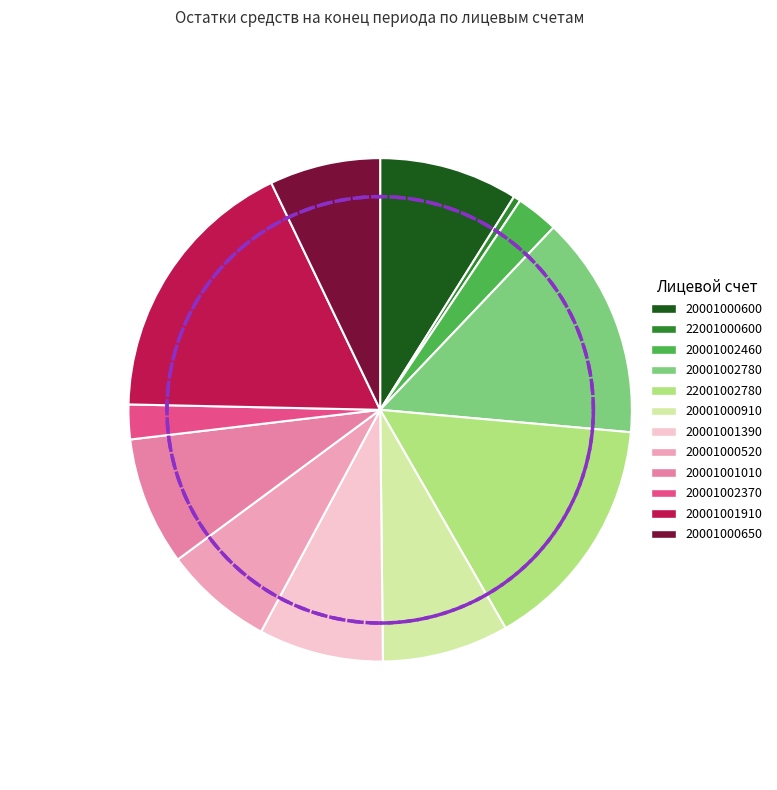

Count the number of slices in the pie.

12